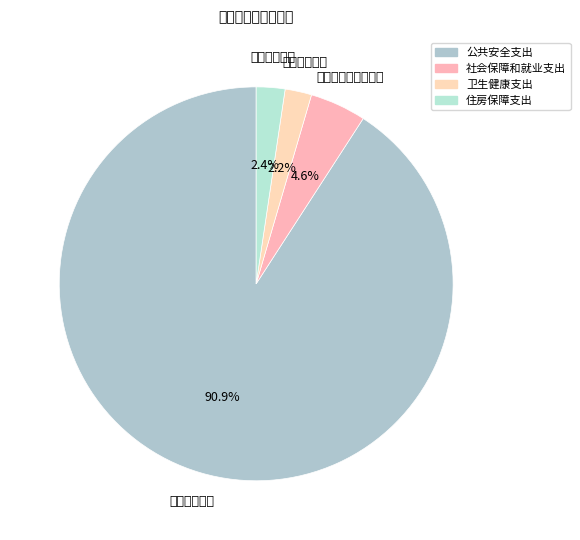

How many slices are in this pie chart?

4